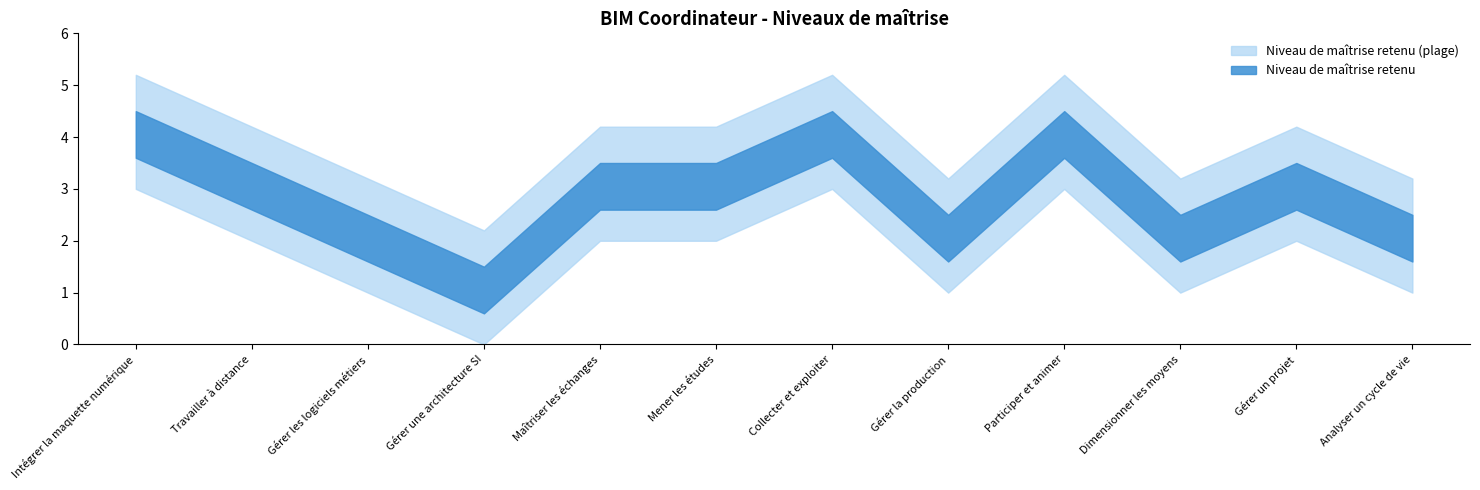

Does the chart have visible grid lines?

No